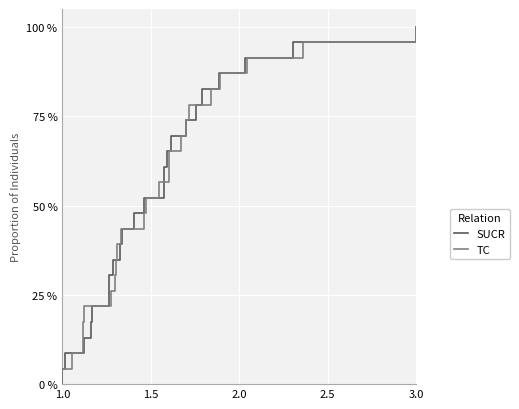

The value of TC at 7 is 30.4. True or false?

True